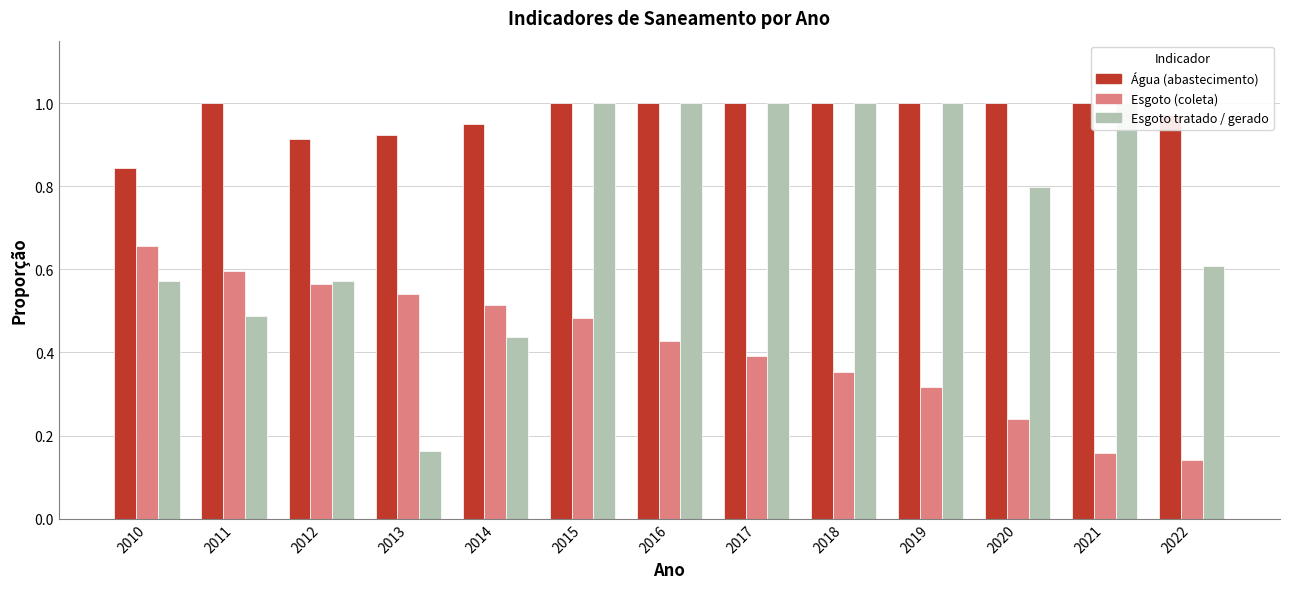

What is the difference between the maximum and second lowest values in the Esgoto (coleta) series?

0.5